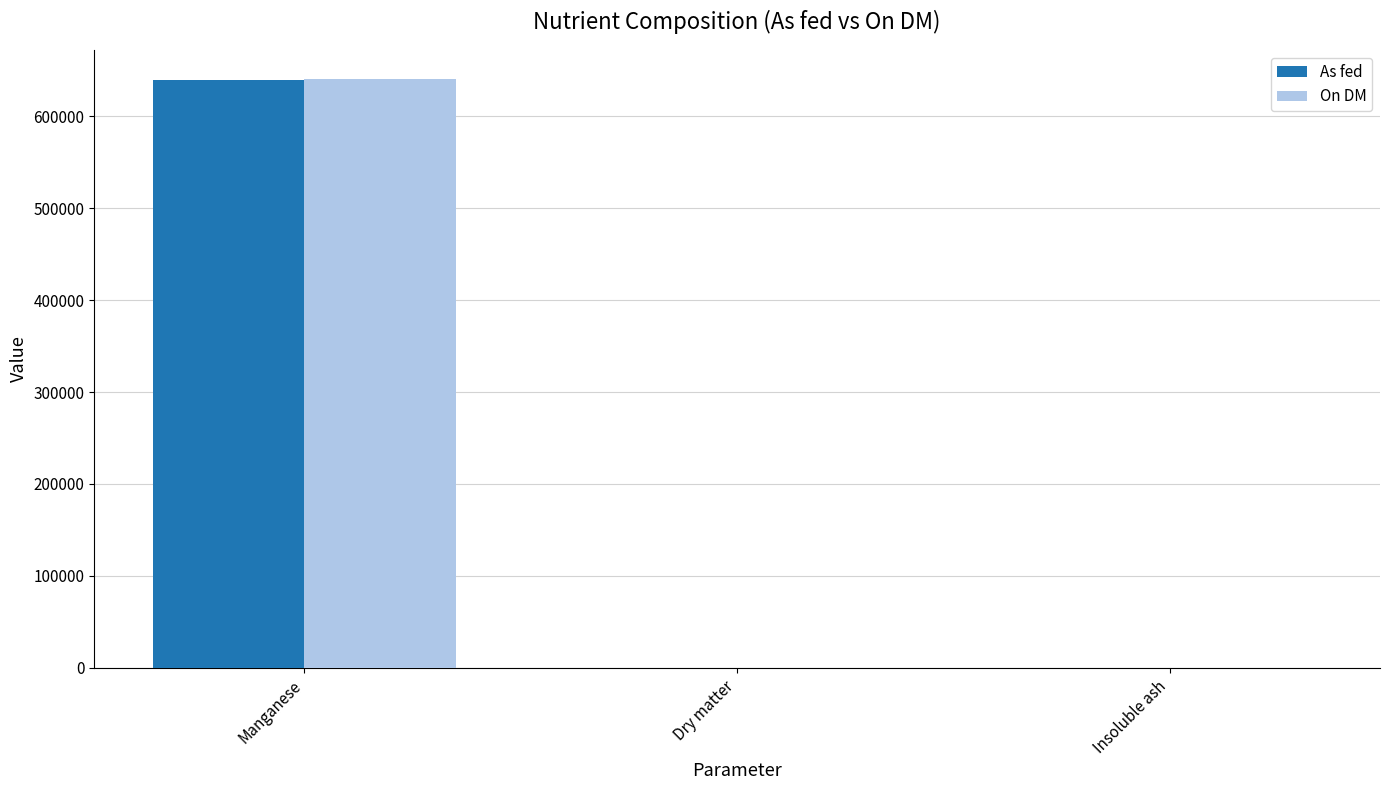

Between Manganese and Dry matter, which series saw the biggest shift?

On DM